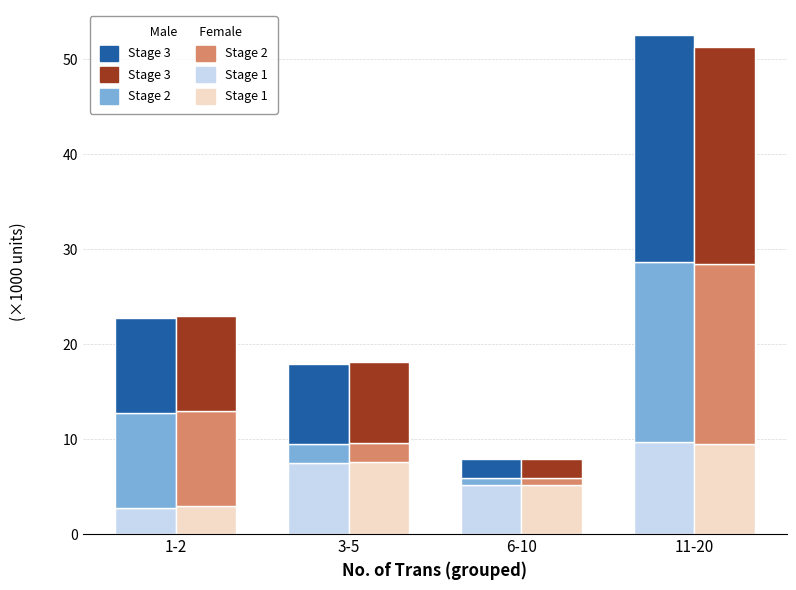

Read the Male Stage 1 value at 1-2.

2.8